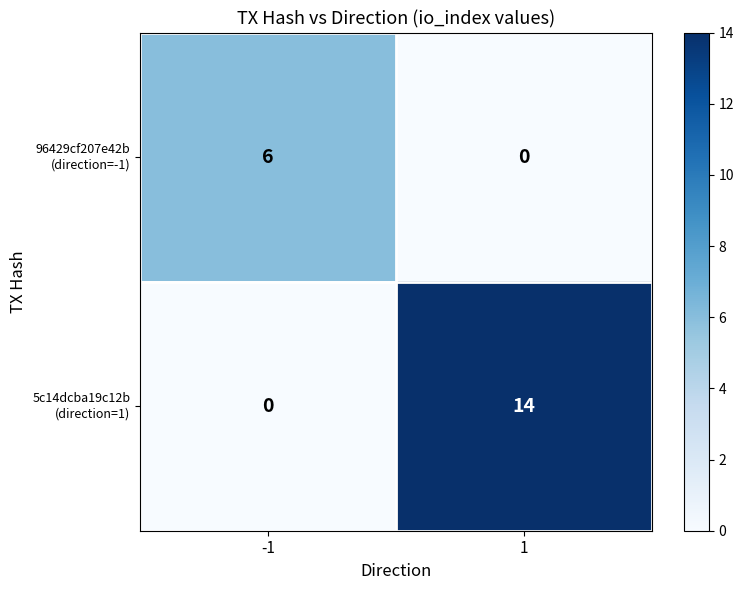

What is the total value across all series at -1?

6